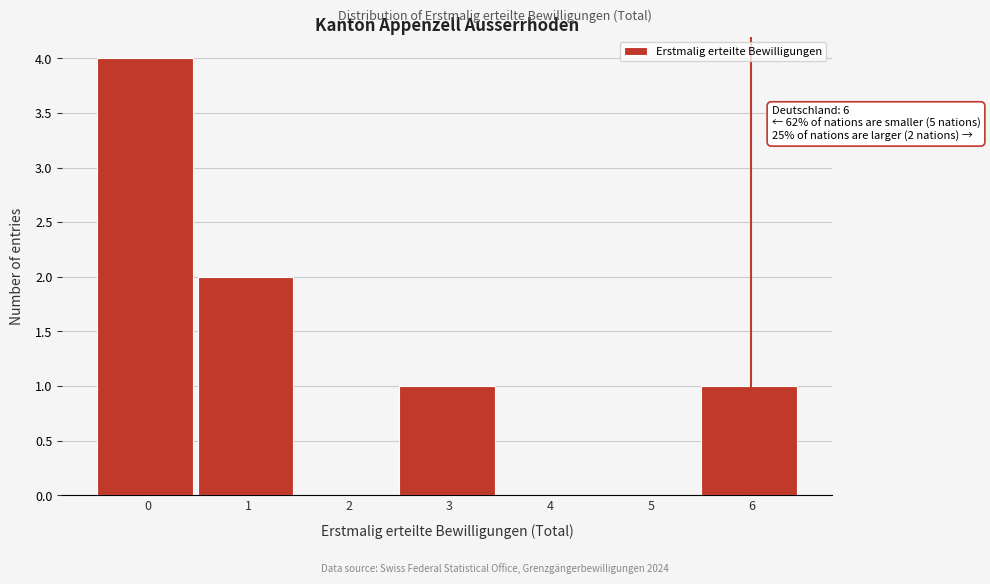

Reading left to right, transcribe all the data shown in this chart.

0=4	1=2	2=0	3=1	4=0	5=0	6=1